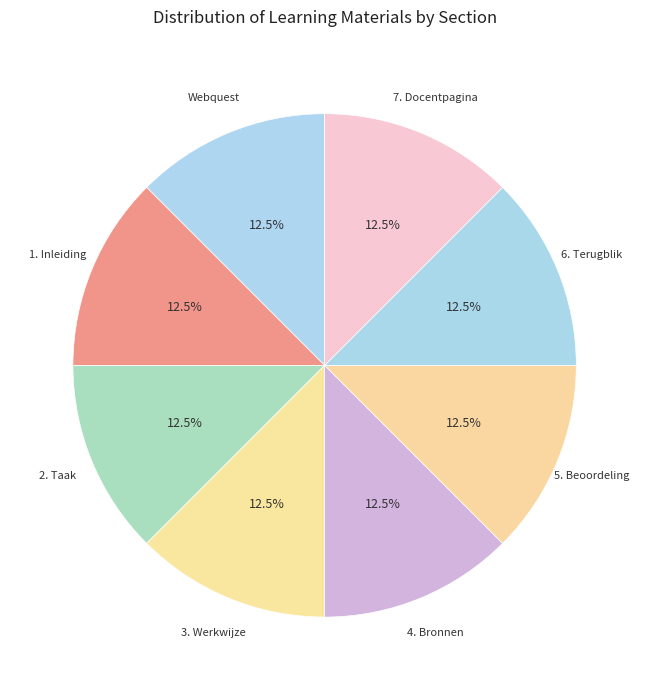

Is there any slice that represents more than half of the pie?

No